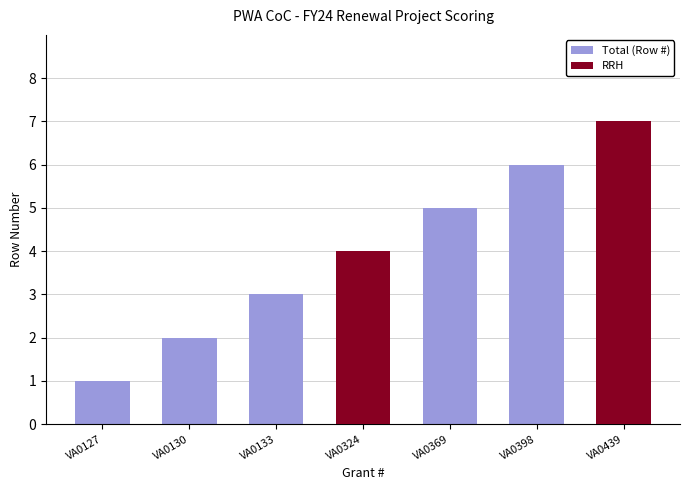

What is the total value across all series at VA0398?

6